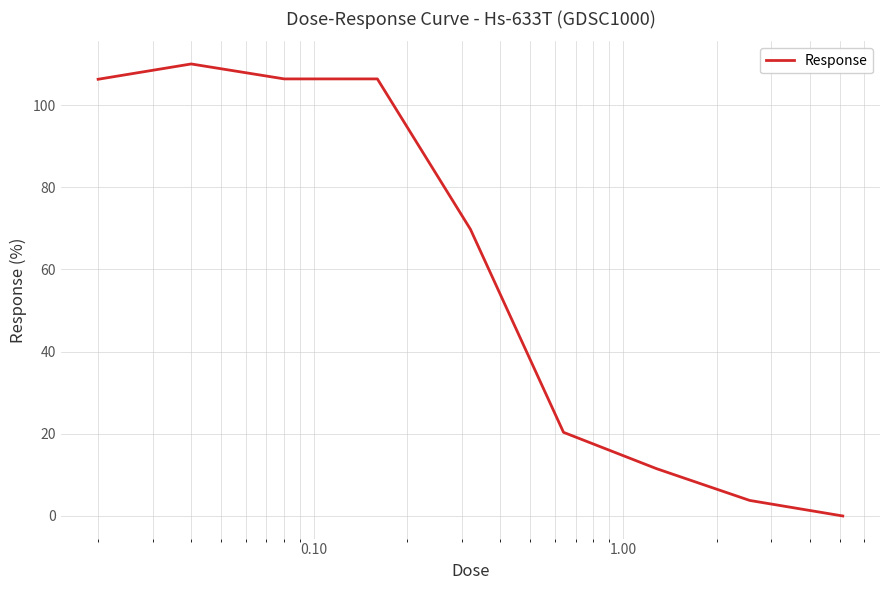

What is the greatest value displayed?

110.0